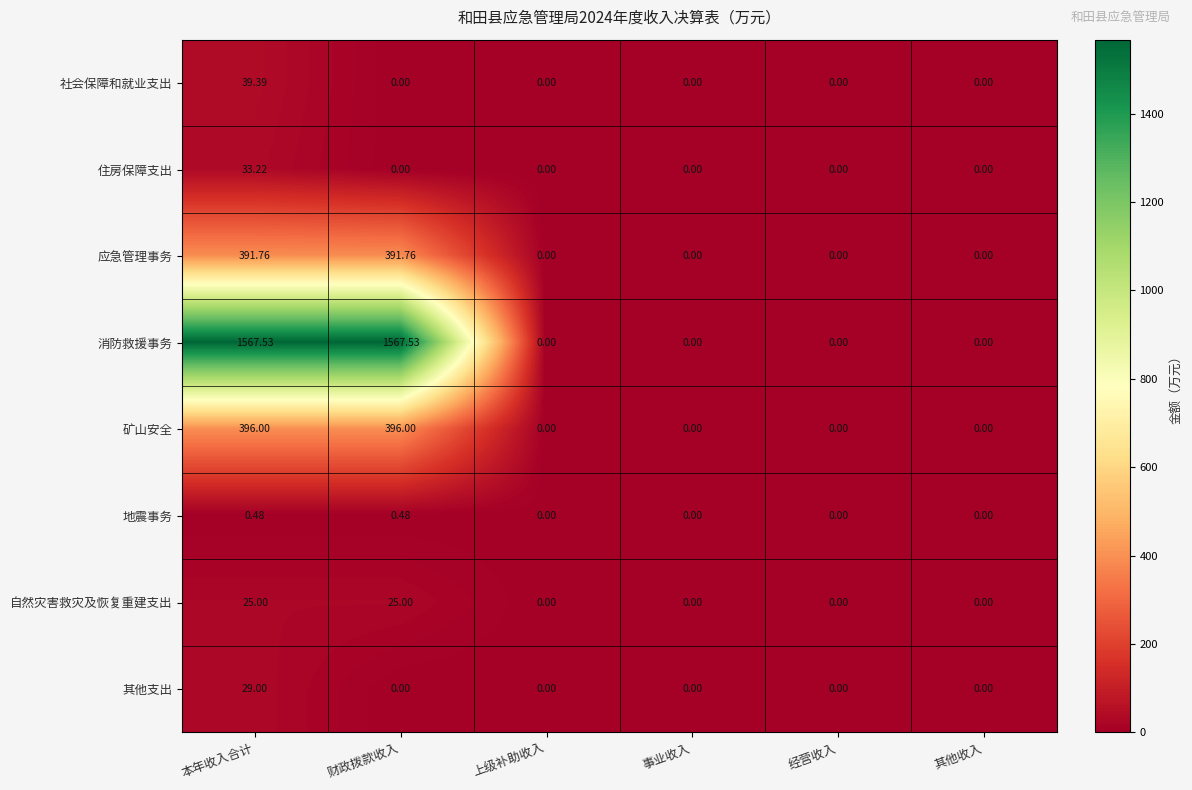

Rank the series by their maximum value, from highest to lowest.

消防救援事务, 矿山安全, 应急管理事务, 社会保障和就业支出, 住房保障支出, 其他支出, 自然灾害救灾及恢复重建支出, 地震事务